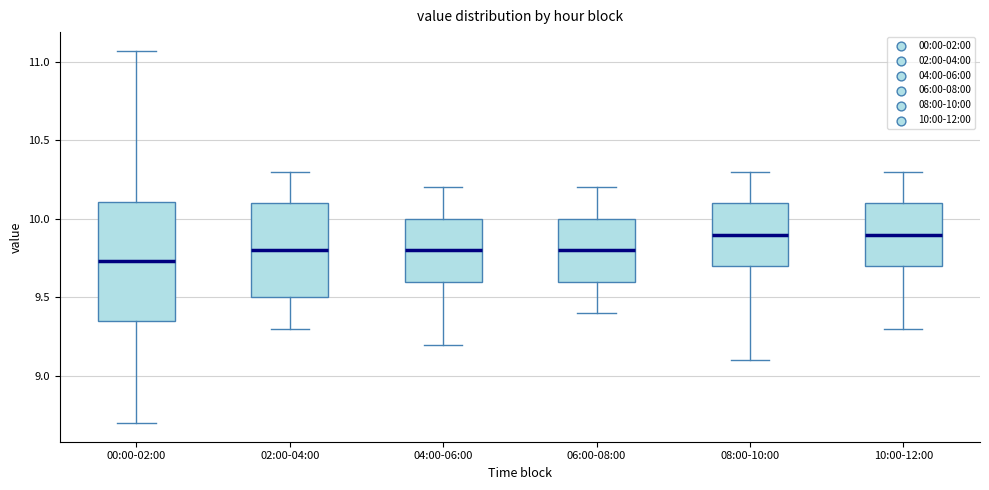

Reading left to right, transcribe this box plot: for each box, give where its median line is, the range the box spans, and where its two whiskers end, as read against the y-axis. The values are not printed on the chart, so give them approximately, as read against the axis.

00:00-02:00: median 9.75, box 9.35 to 10.10, whiskers 8.70 to 11.05
02:00-04:00: median 9.80, box 9.50 to 10.10, whiskers 9.30 to 10.30
04:00-06:00: median 9.80, box 9.60 to 10.00, whiskers 9.20 to 10.20
06:00-08:00: median 9.80, box 9.60 to 10.00, whiskers 9.40 to 10.20
08:00-10:00: median 9.90, box 9.70 to 10.10, whiskers 9.10 to 10.30
10:00-12:00: median 9.90, box 9.70 to 10.10, whiskers 9.30 to 10.30